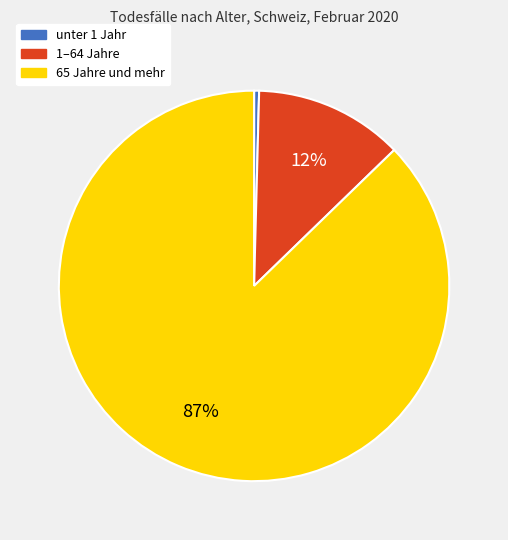

Which category accounts for the majority?

65 Jahre und mehr